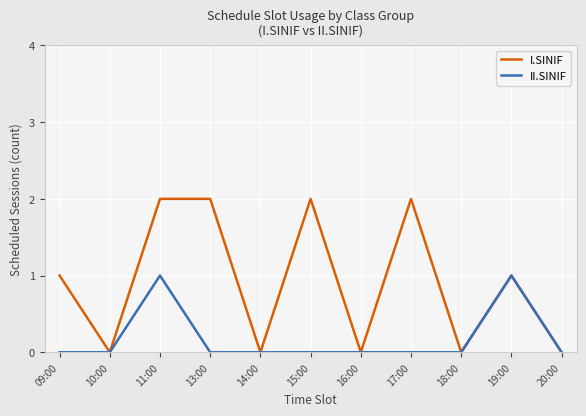

At 17:00, list the series in order from smallest to largest.

II.SINIF, I.SINIF